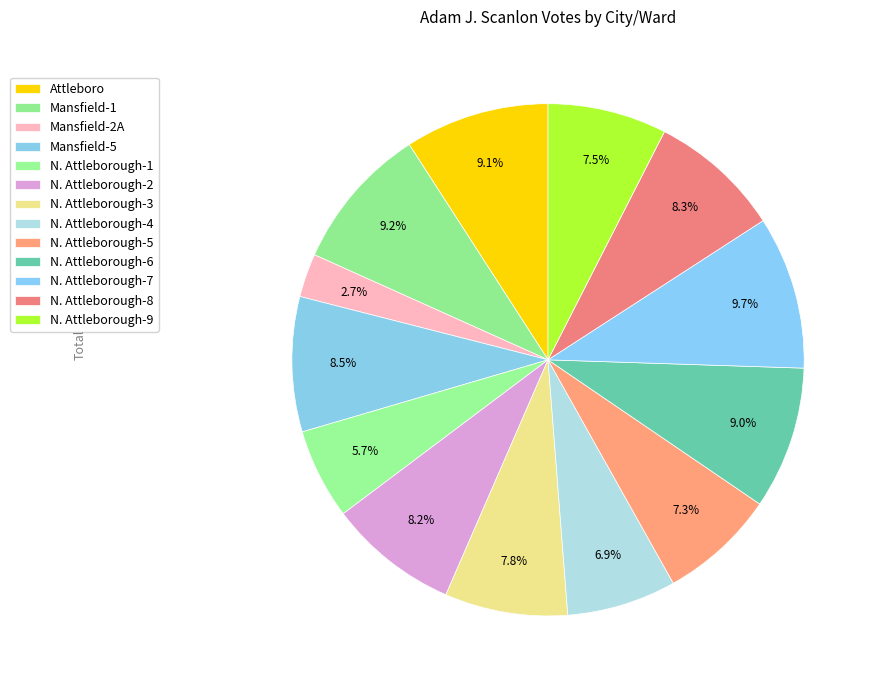

Count the number of slices in the pie.

13